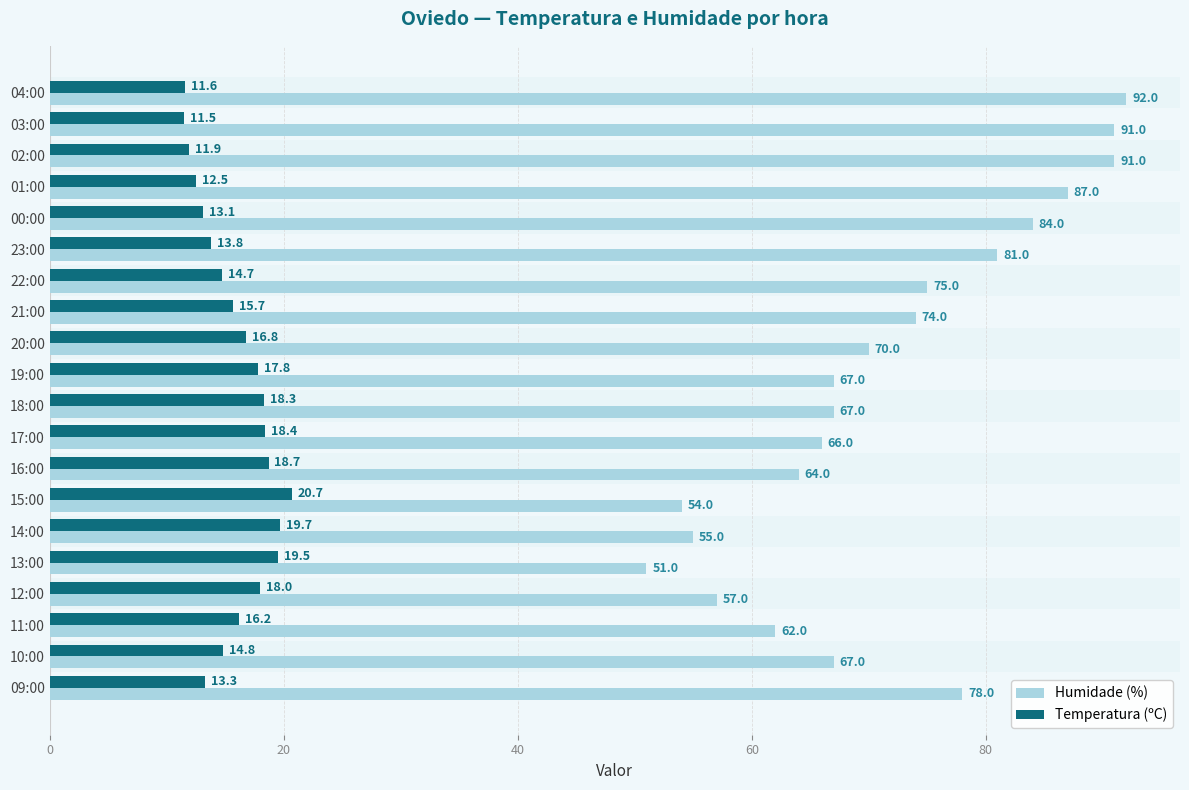

Which series has the widest spread of values?

Humidade (%)